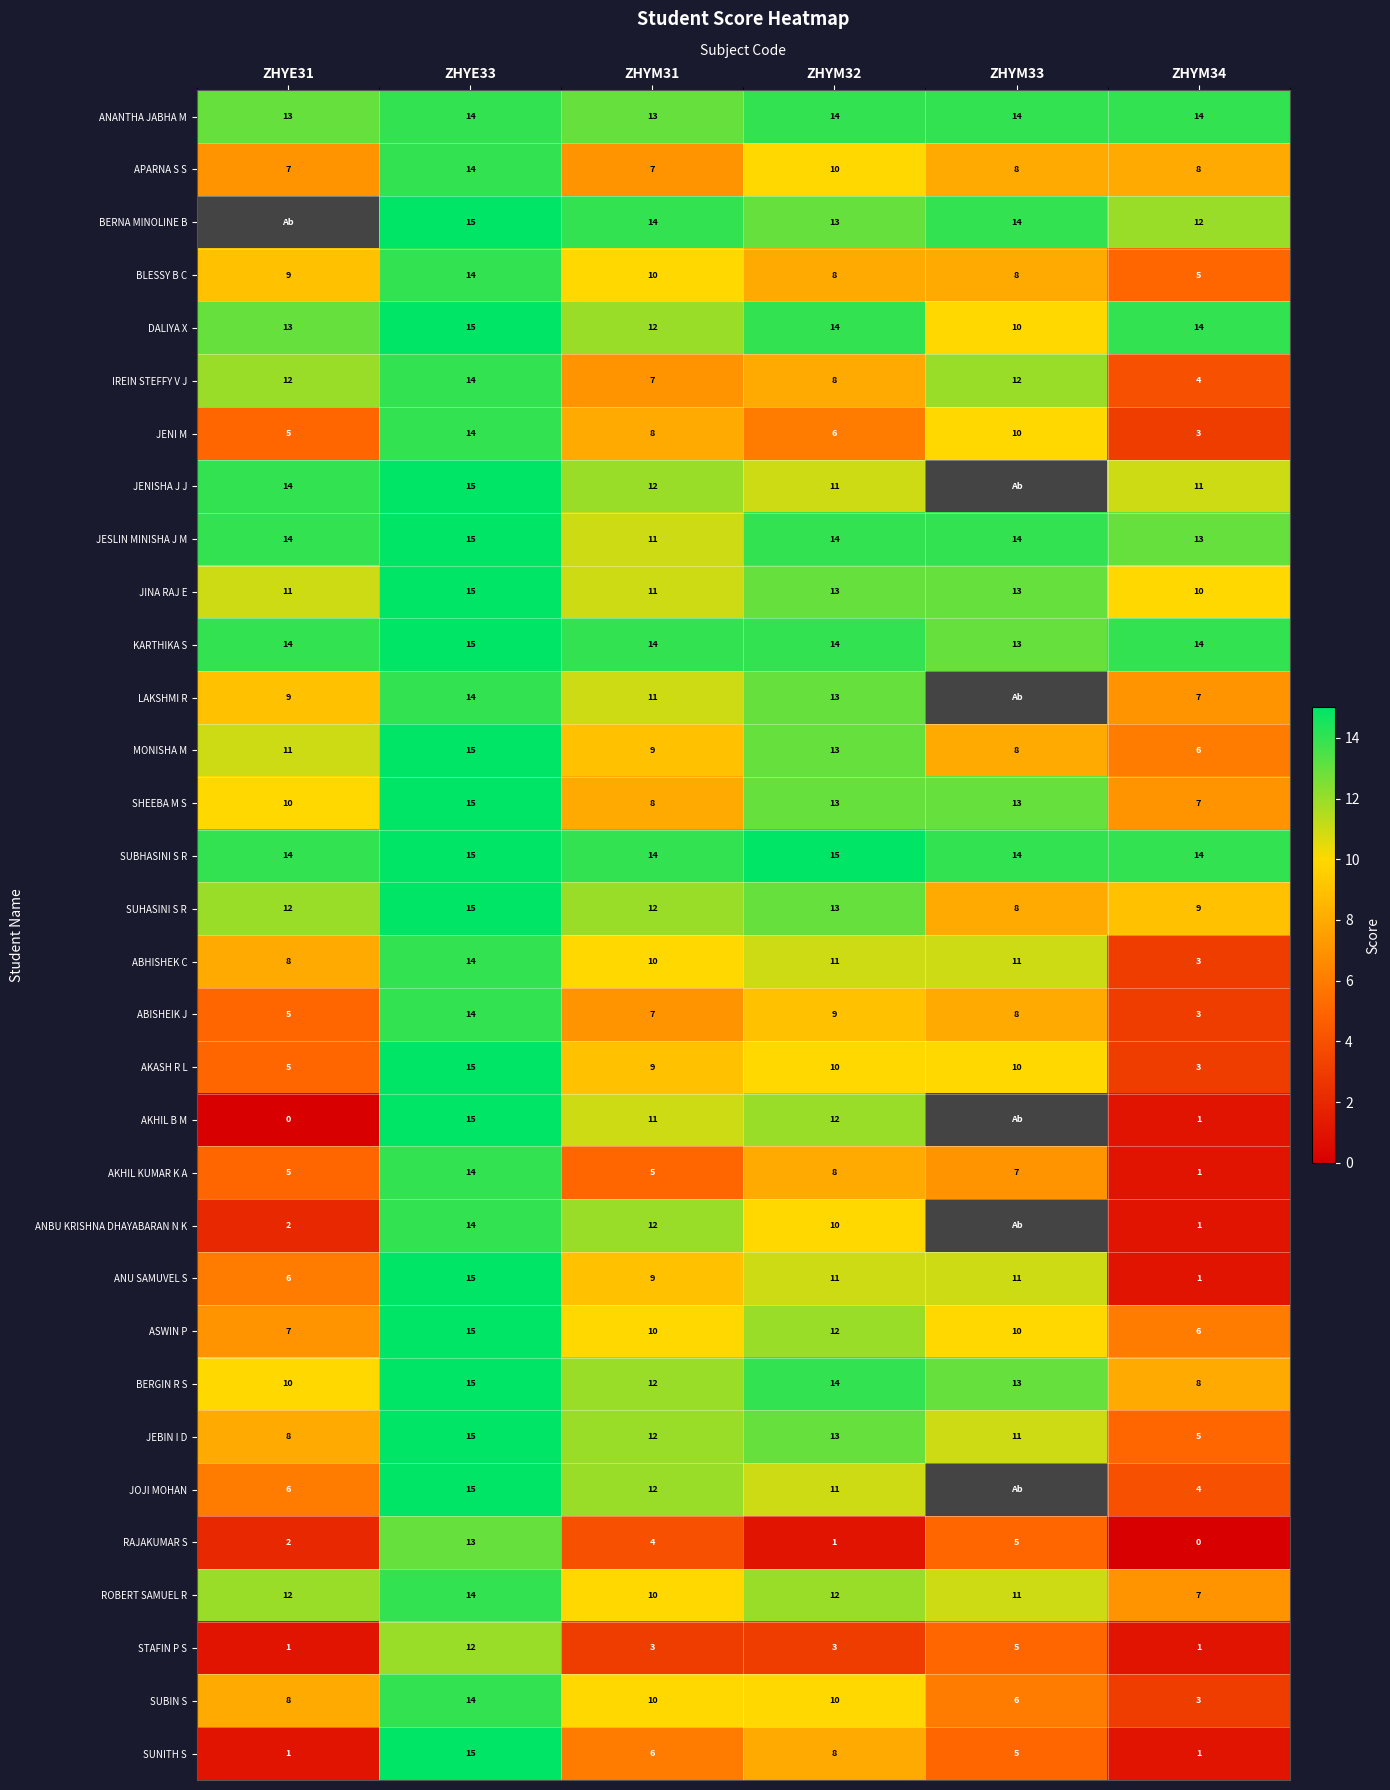

How many values in the DALIYA X series are below 14?

3